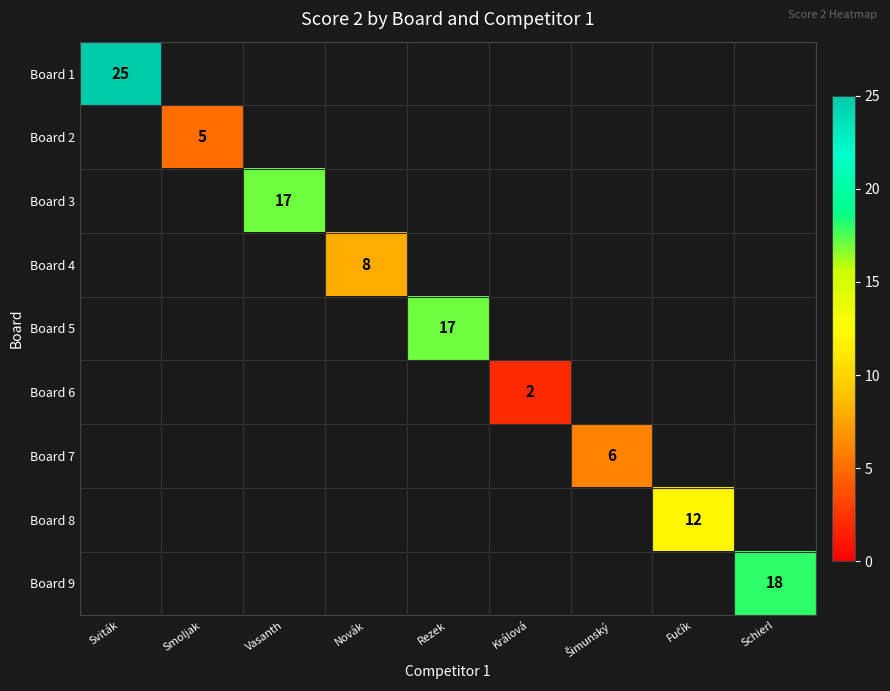

Count the number of data series in this chart.

9